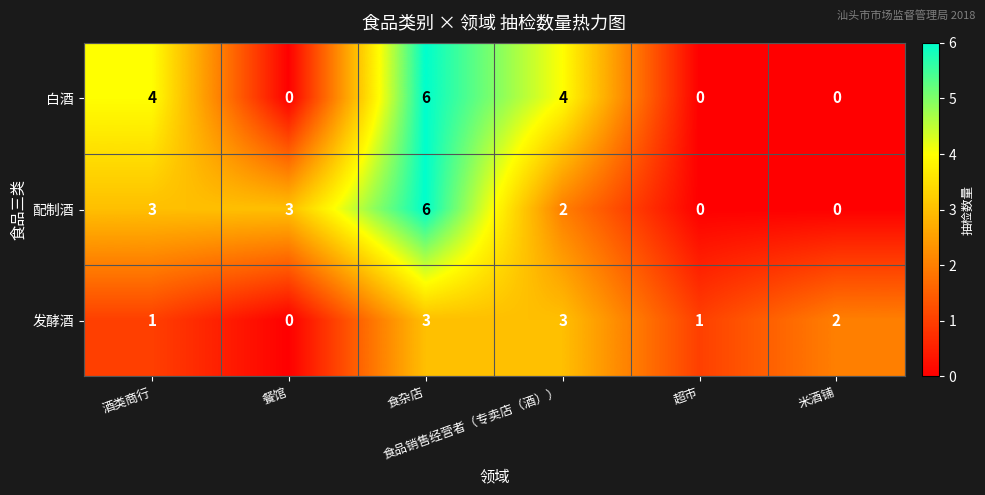

What is the maximum value for 白酒?

6